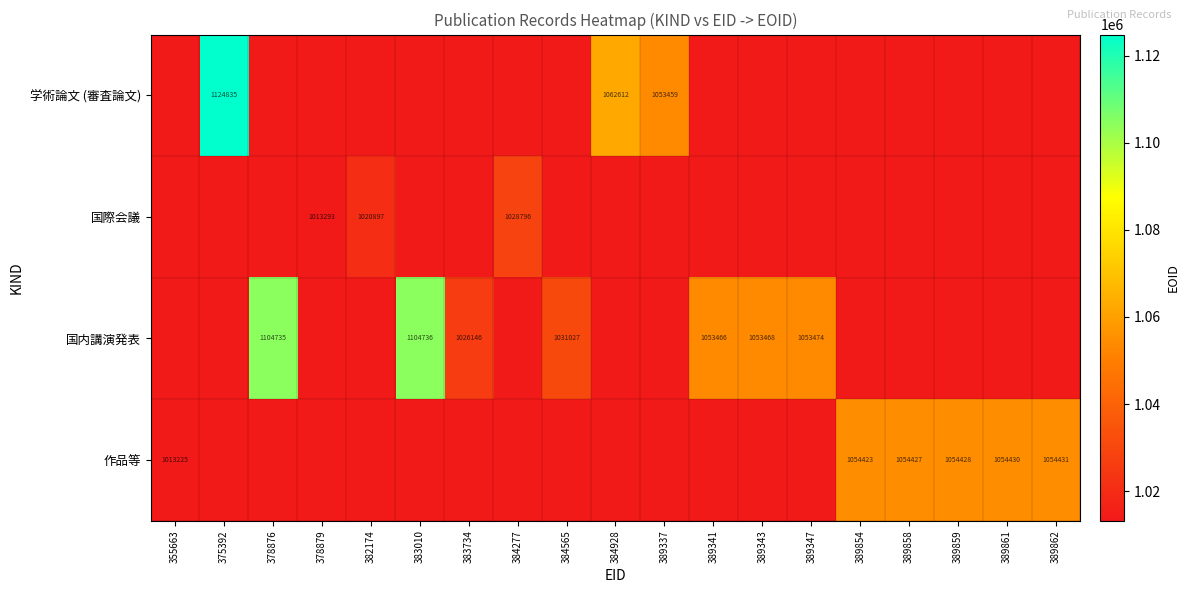

The 作品等 series shows 1054423 at 389854. True or false?

True